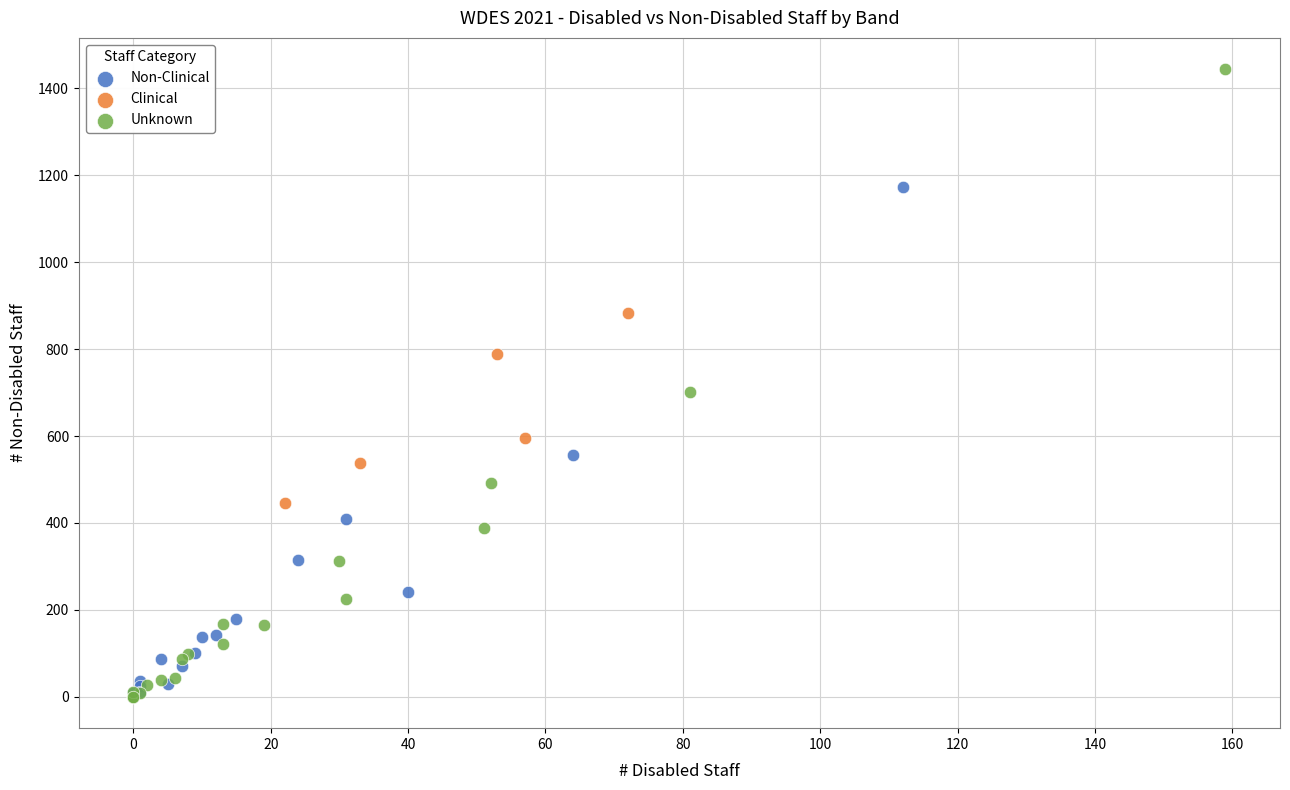

What are all the series names shown in the legend?

Non-Clinical, Clinical, Unknown